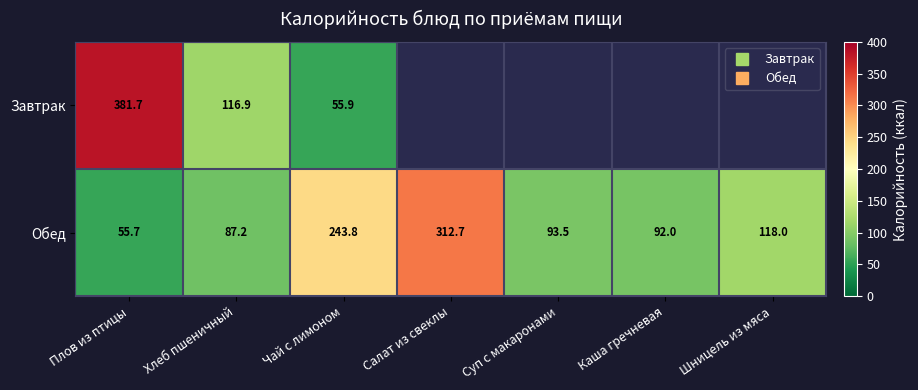

Which has a higher value, Салат из свеклы or Чай с лимоном?

Чай с лимоном